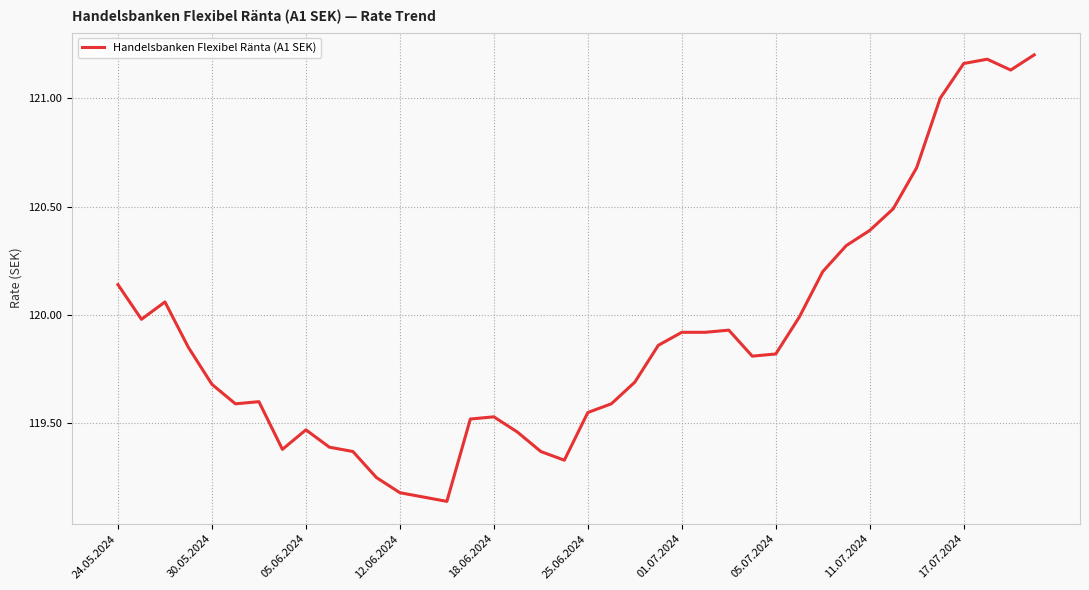

What is the difference between the maximum and minimum values?

2.1